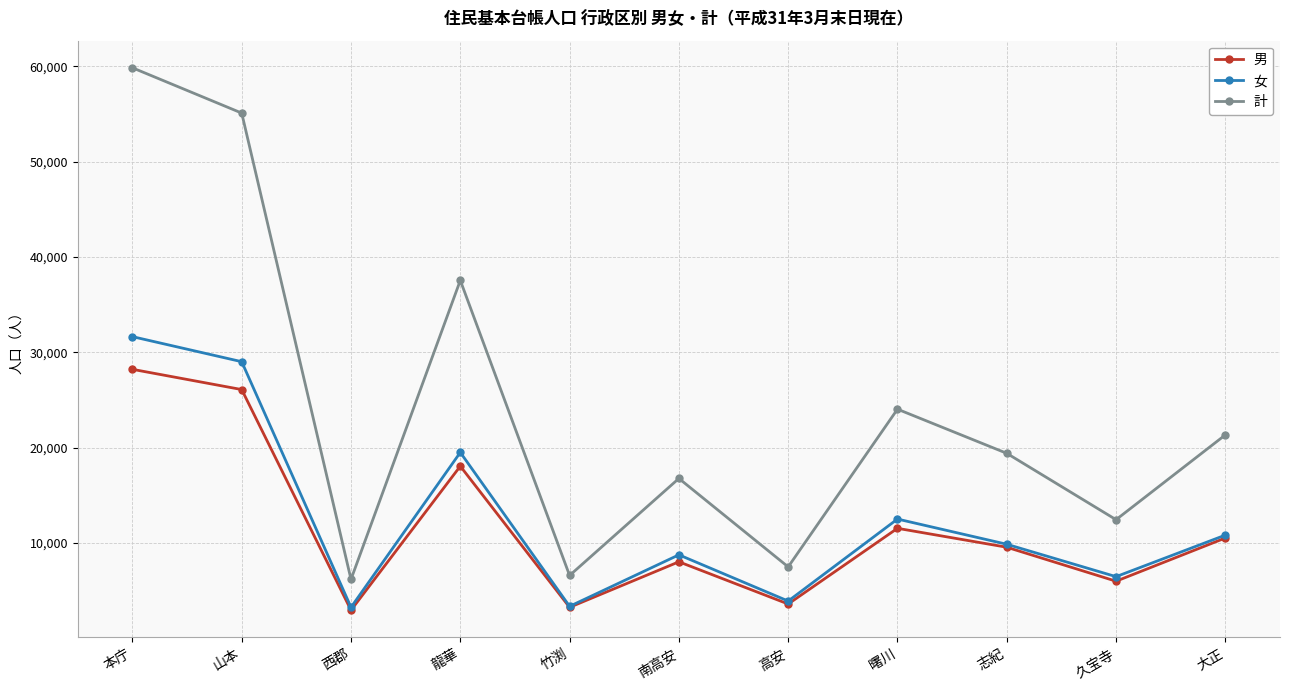

True or false: 計 and 女 intersect in this chart.

False